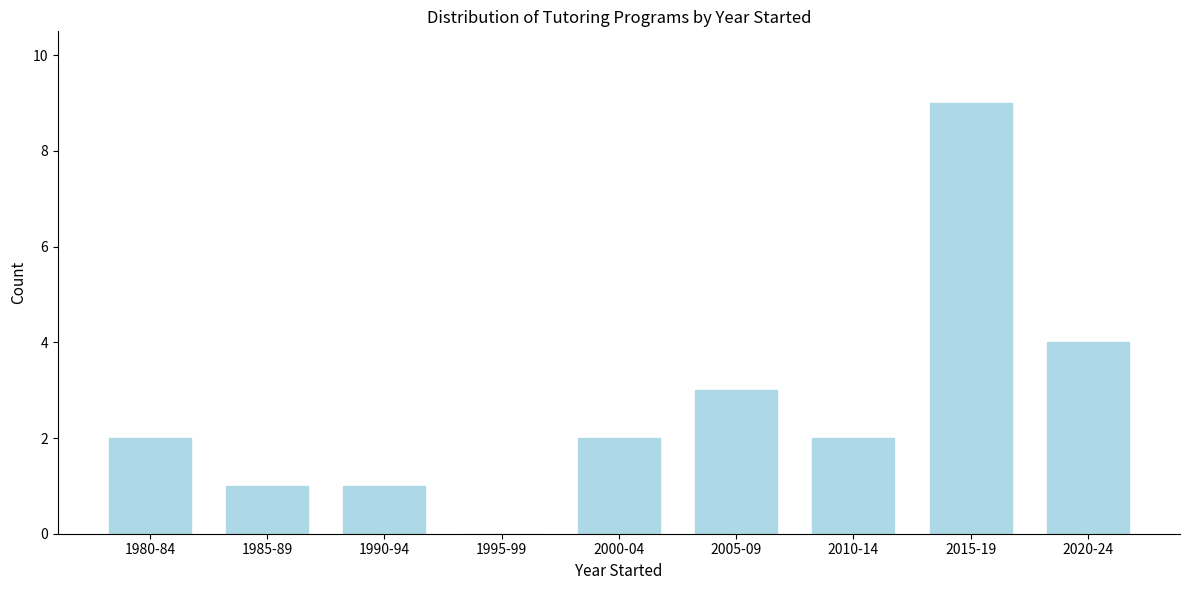

Reading left to right, transcribe all the data shown in this chart.

1980-84=2	1985-89=1	1990-94=1	1995-99=0	2000-04=2	2005-09=3	2010-14=2	2015-19=9	2020-24=4